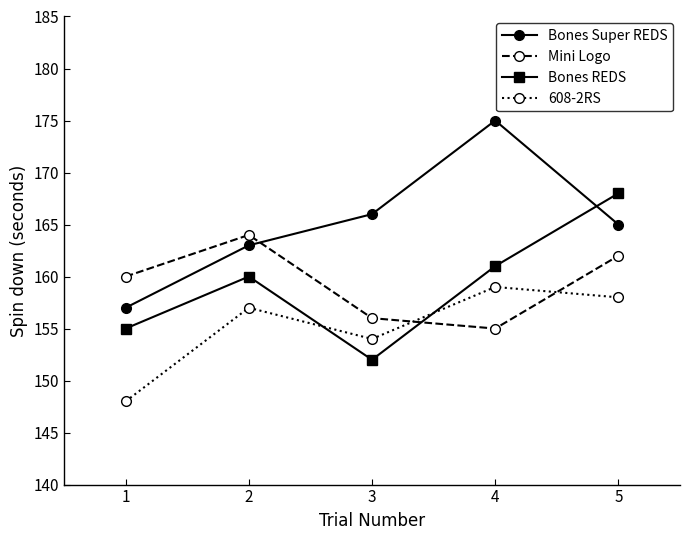

Which series has the largest range (max minus min)?

Bones Super REDS